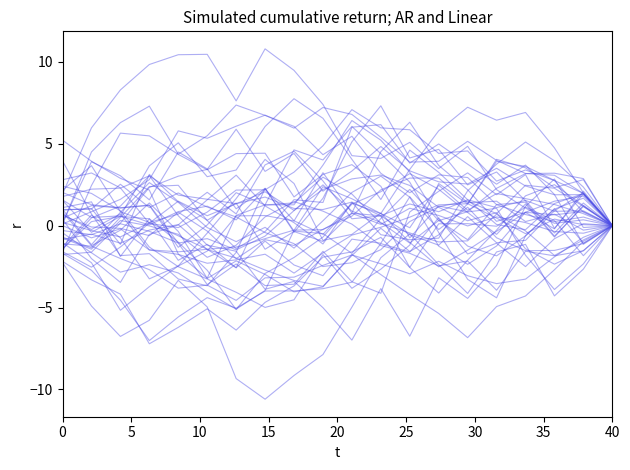

The chart shows a value of -0.7 at 10. True or false?

True